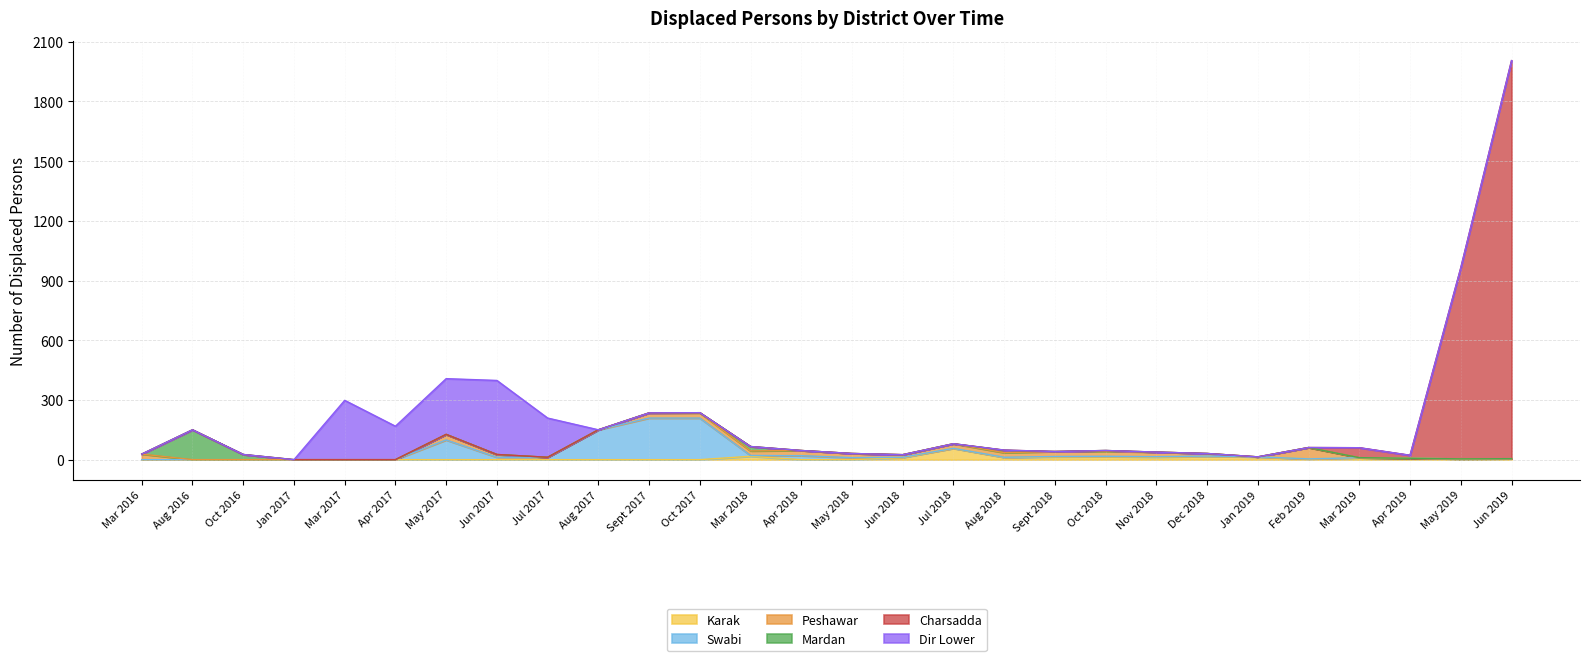

What is the highest value of the Karak series?

57